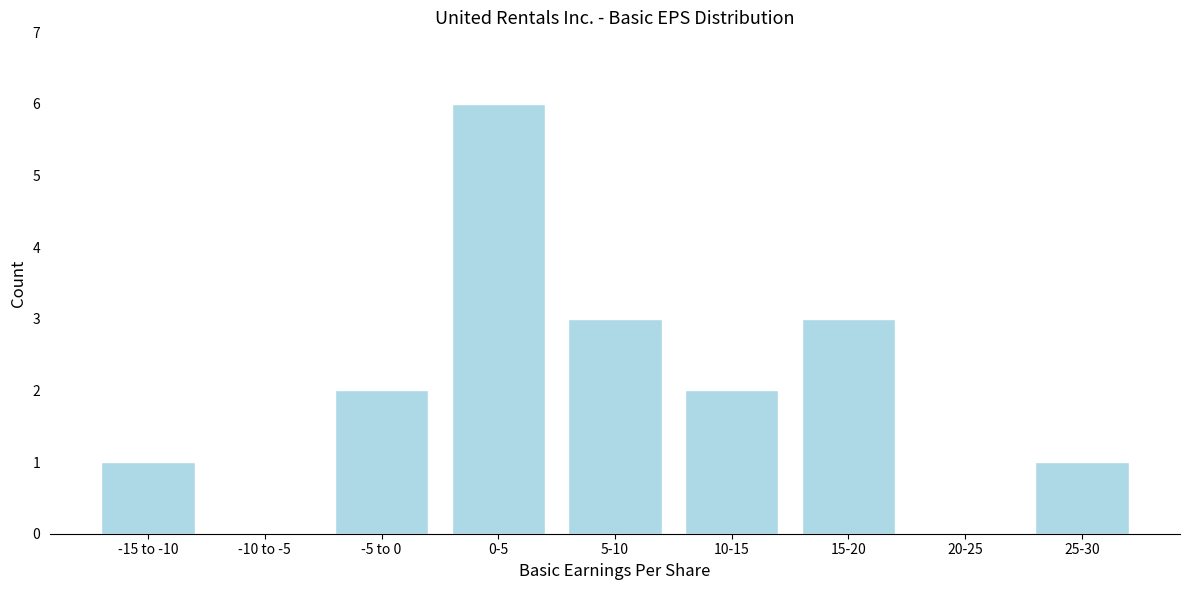

Reading left to right, list all the values displayed in this chart.

-15 to -10=1	-10 to -5=0	-5 to 0=2	0-5=6	5-10=3	10-15=2	15-20=3	20-25=0	25-30=1